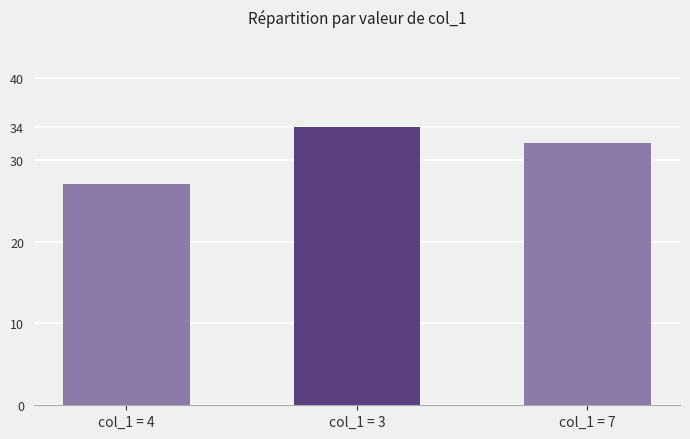

Between col_1 = 4 and col_1 = 7, which is larger?

col_1 = 7